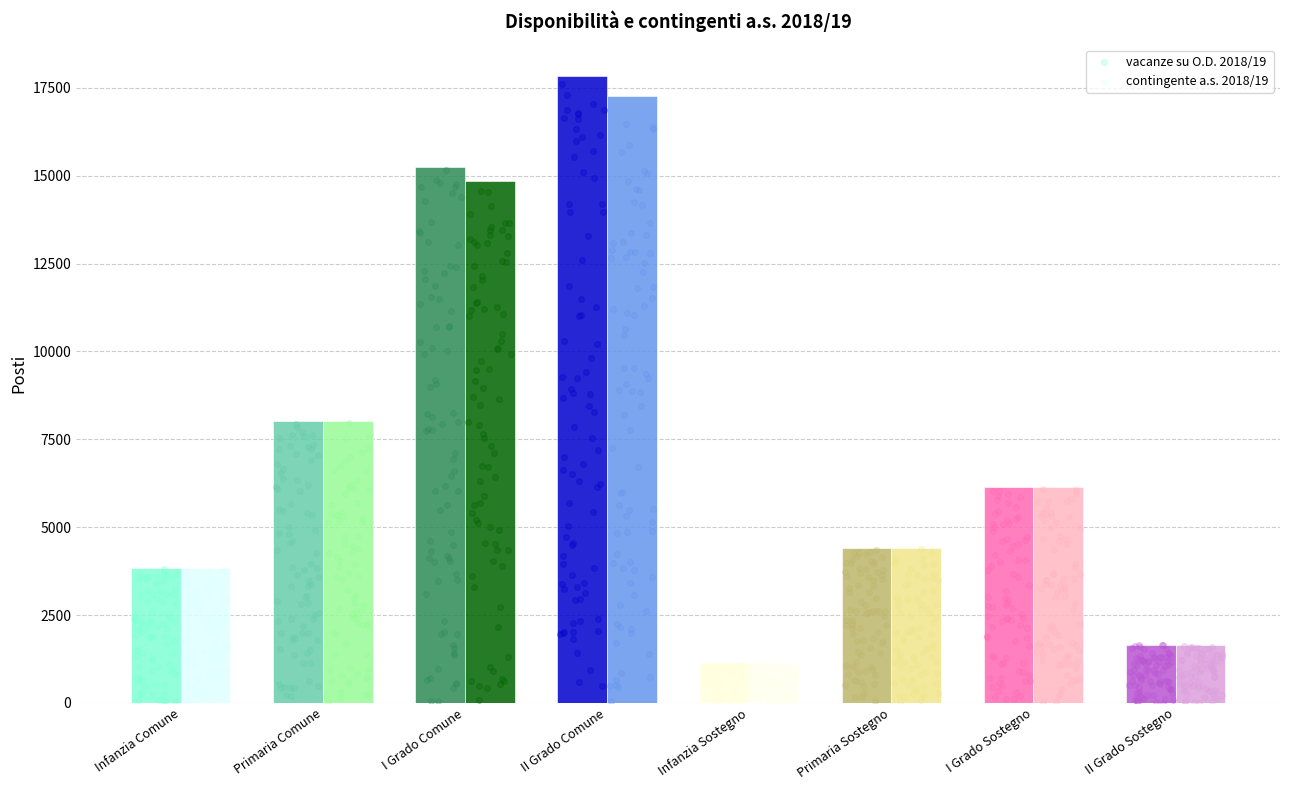

Is the value of vacanze su O.D. 2018/19 at Infanzia Comune greater than the value of contingente a.s. 2018/19 at Primaria Sostegno?

No